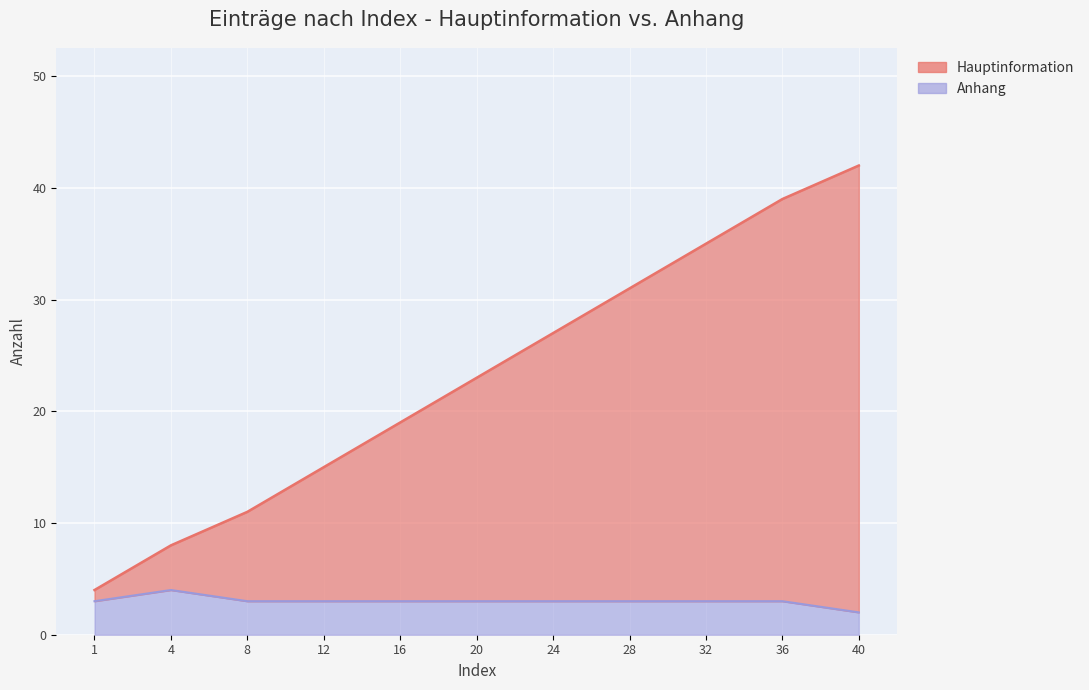

How many values in the Anhang series are below 3?

1